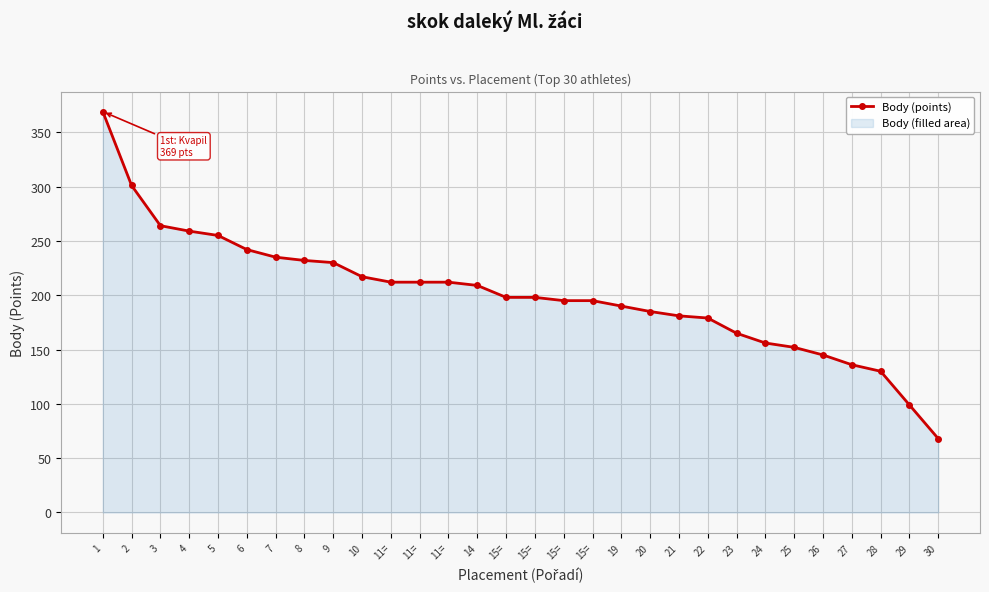

The chart shows a value of 90 at 30. True or false?

False